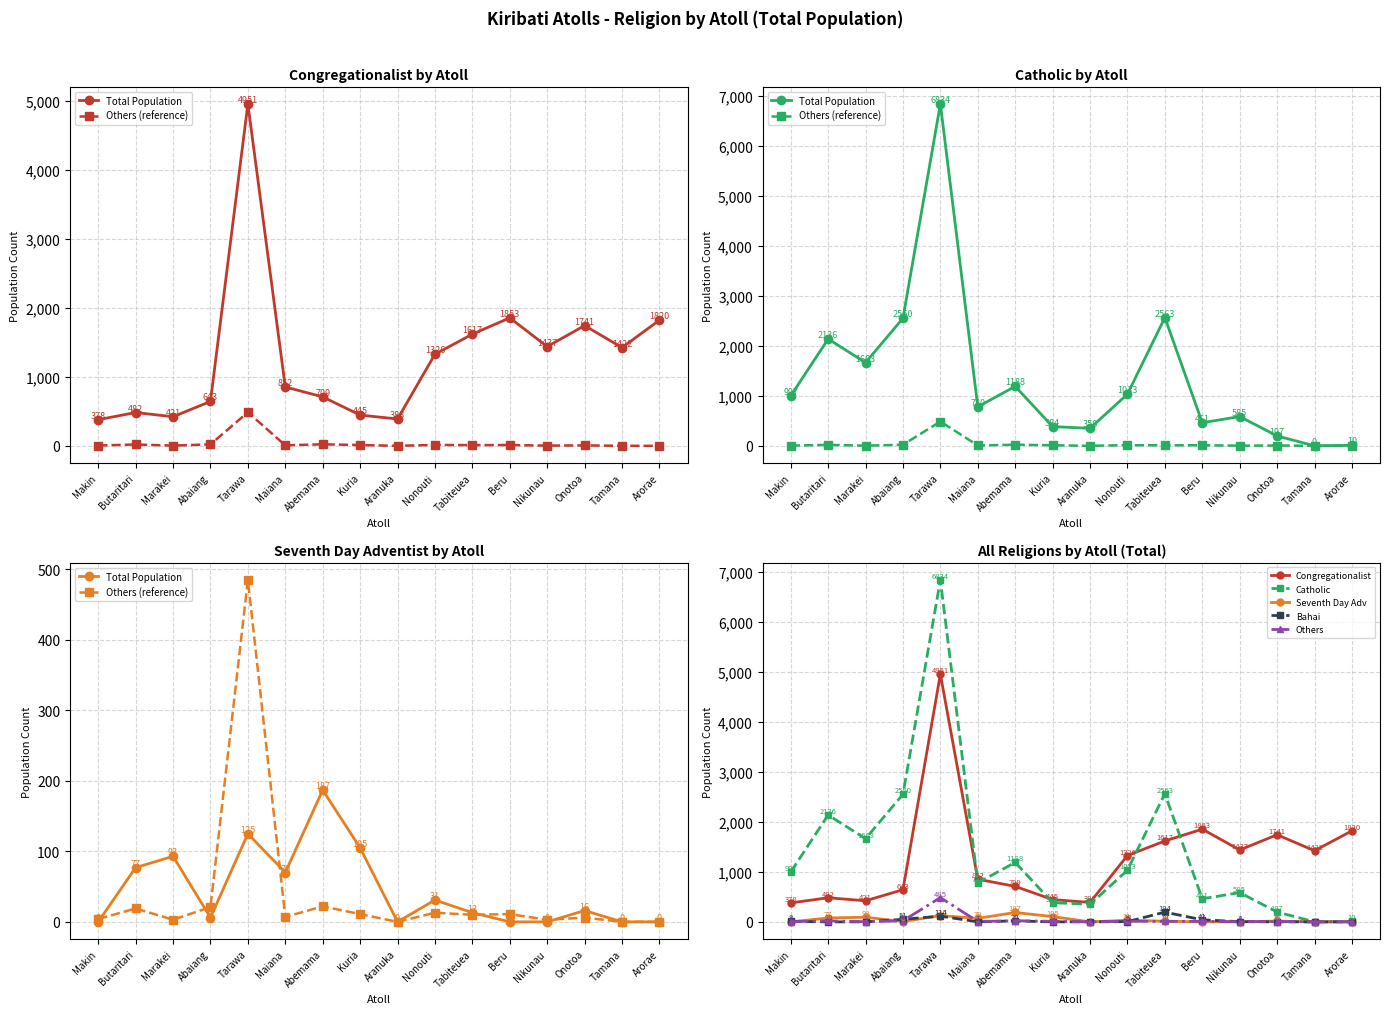

Does the chart have visible grid lines?

Yes